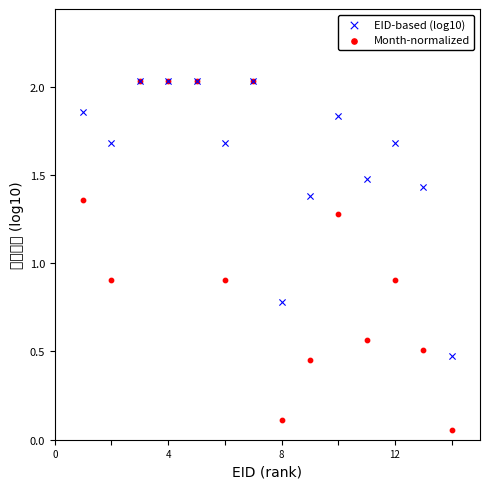

What are all the series names shown in the legend?

EID-based (log10), Month-normalized